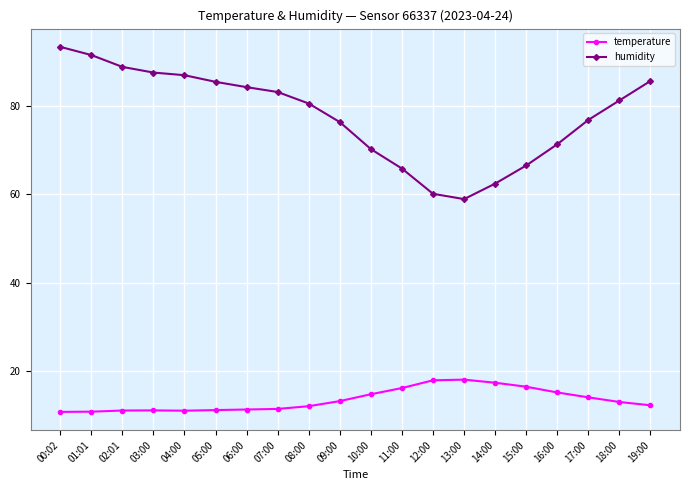

Rank the series by their maximum value, from lowest to highest.

temperature, humidity